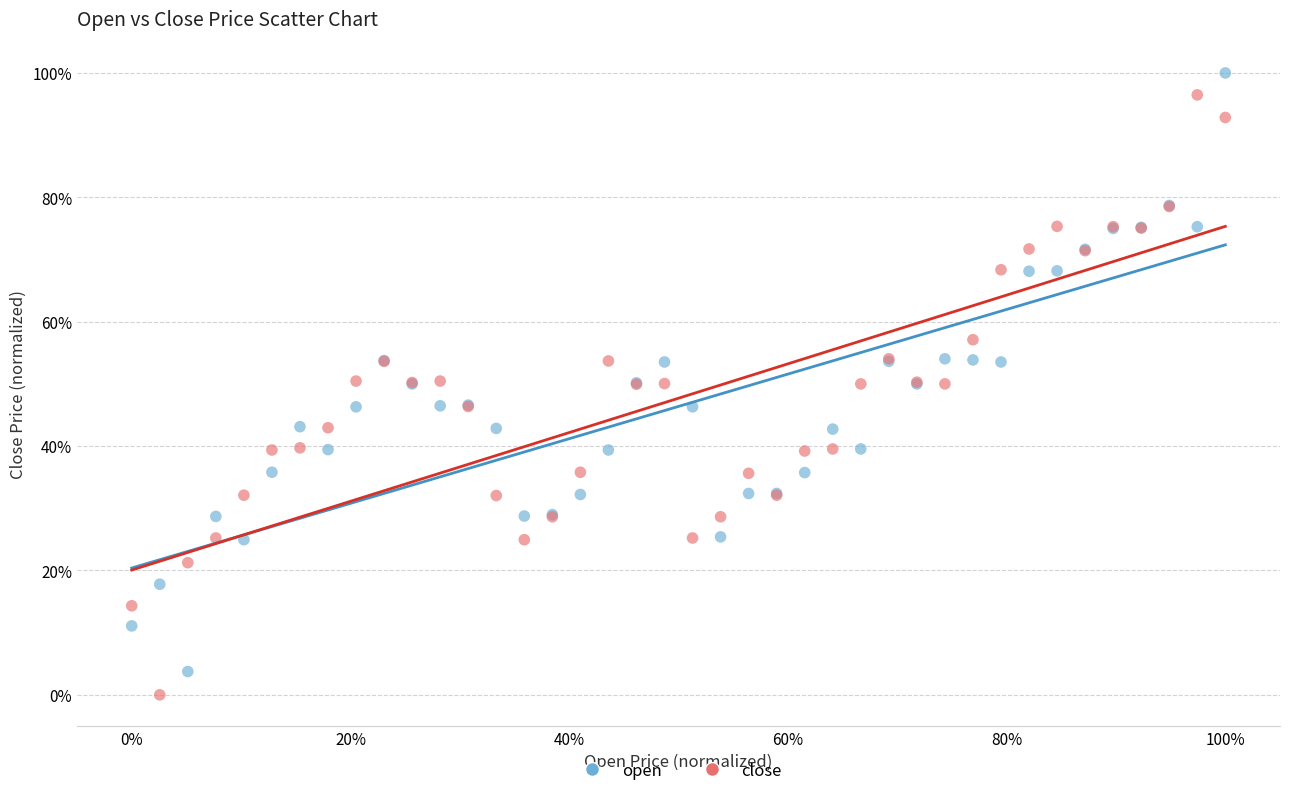

What are all the series names shown in the legend?

open, close